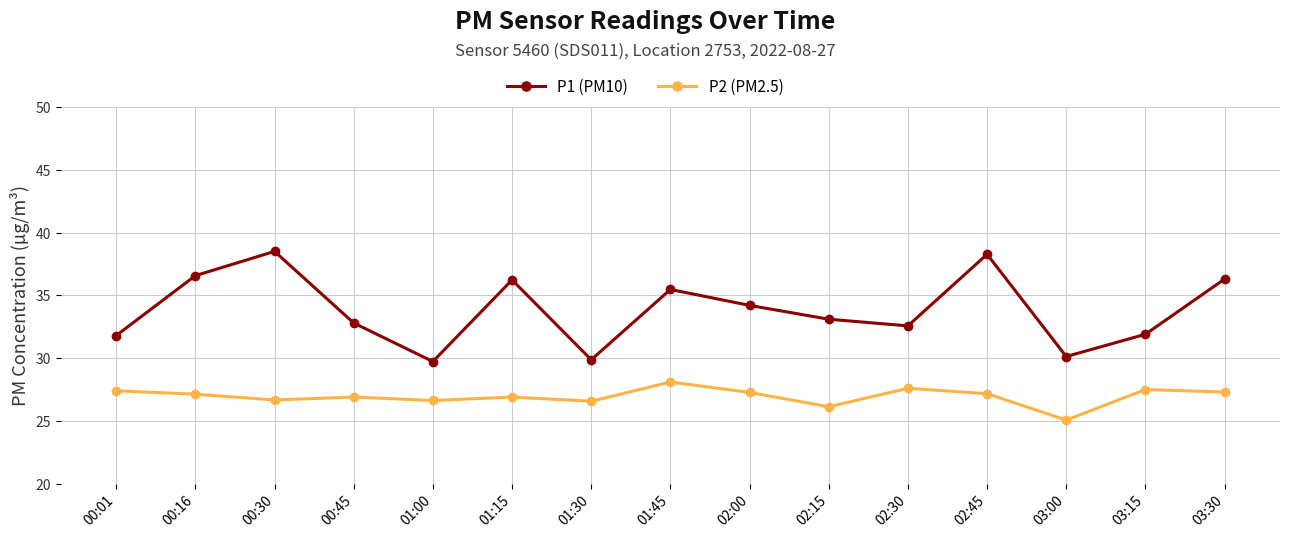

Rank the series at 03:00 from highest to lowest value.

P1 (PM10), P2 (PM2.5)